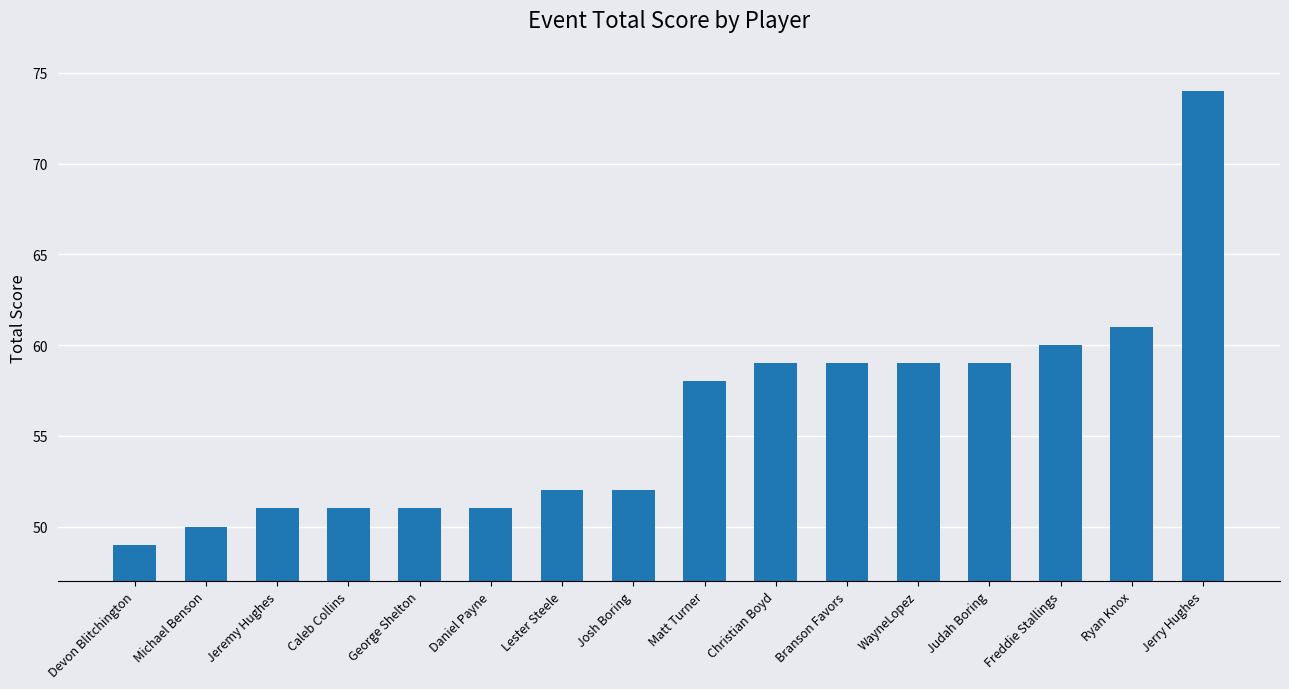

What is the sum of the values at Branson Favors and Michael Benson?

109